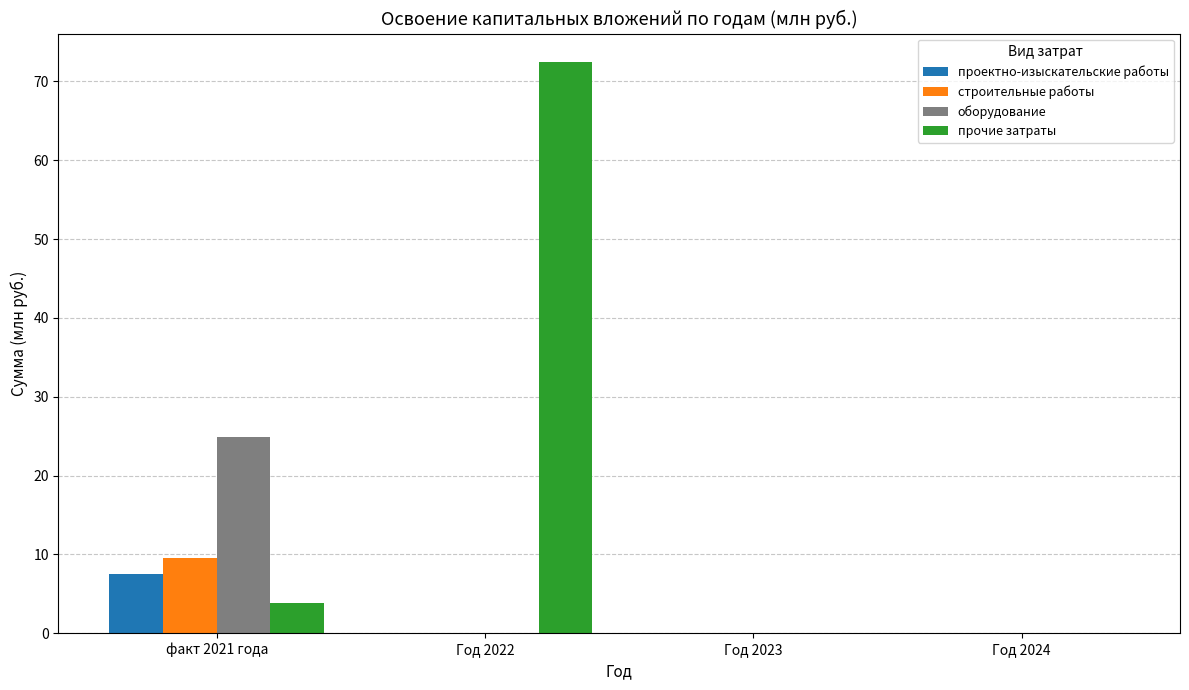

True or false: прочие затраты has a value of 31.5 at Год 2023.

False